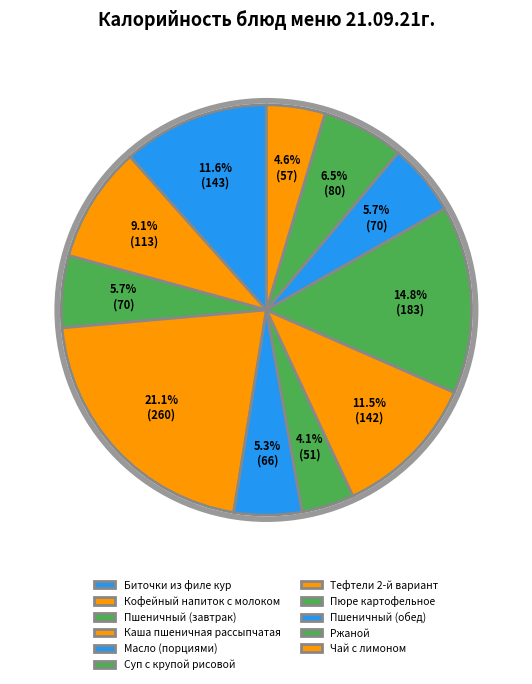

Which category has the biggest portion of the pie?

Каша пшеничная рассыпчатая